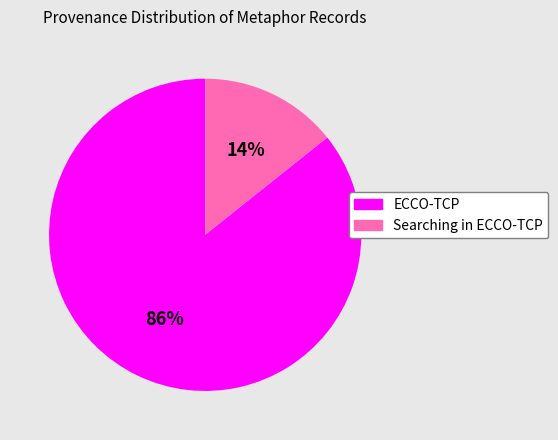

How many slices are in this pie chart?

2